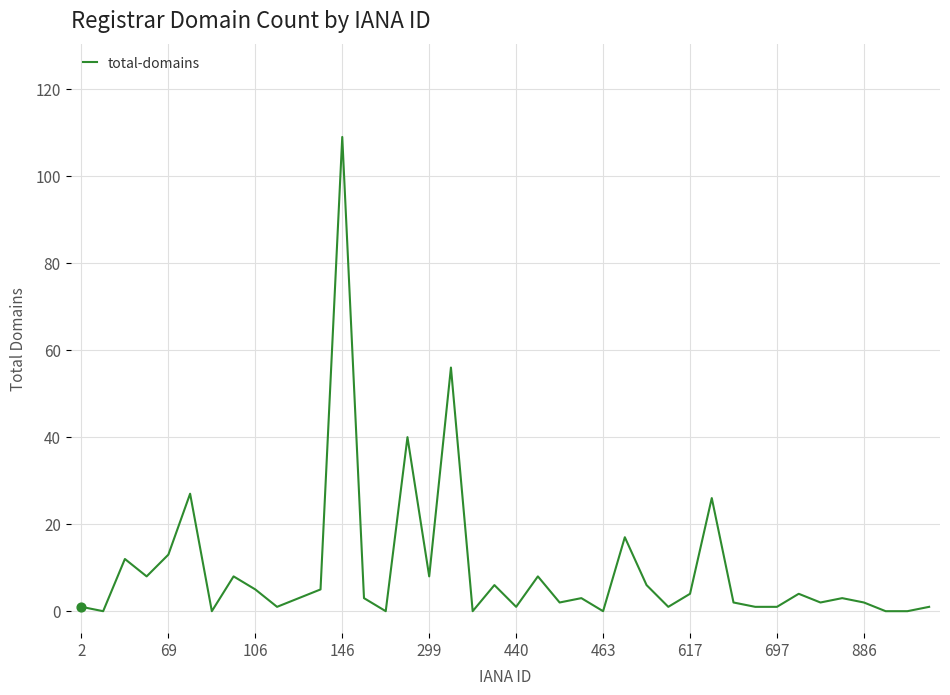

What is the difference between the maximum and minimum values?

109